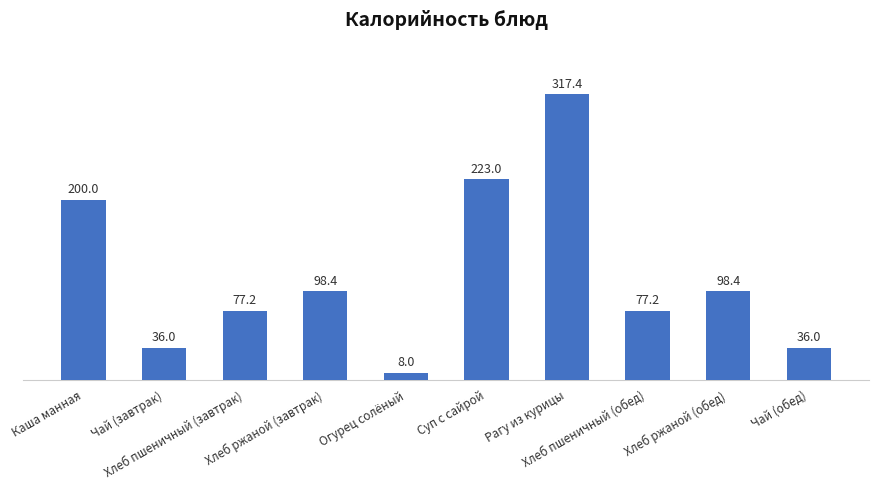

The value at Каша манная is 200.0. True or false?

True